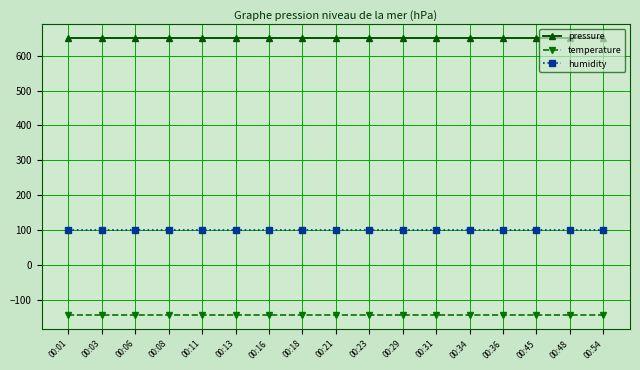

The temperature series shows -144.0 at 00:11. True or false?

True